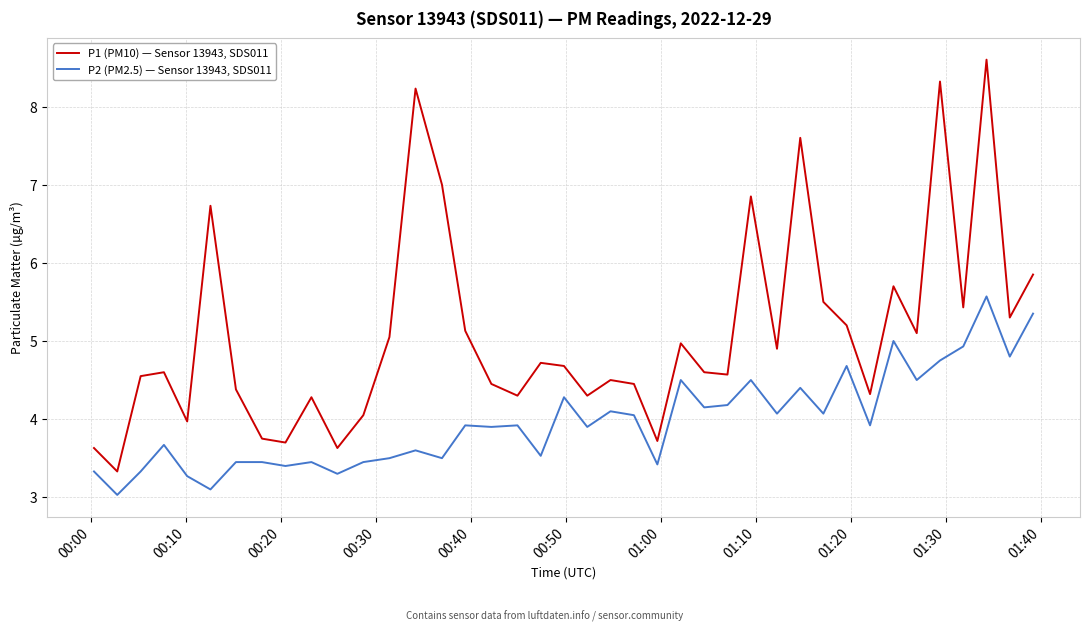

What is the difference between the maximum and minimum values in the P1 (PM10) — Sensor 13943, SDS011 series?

5.3